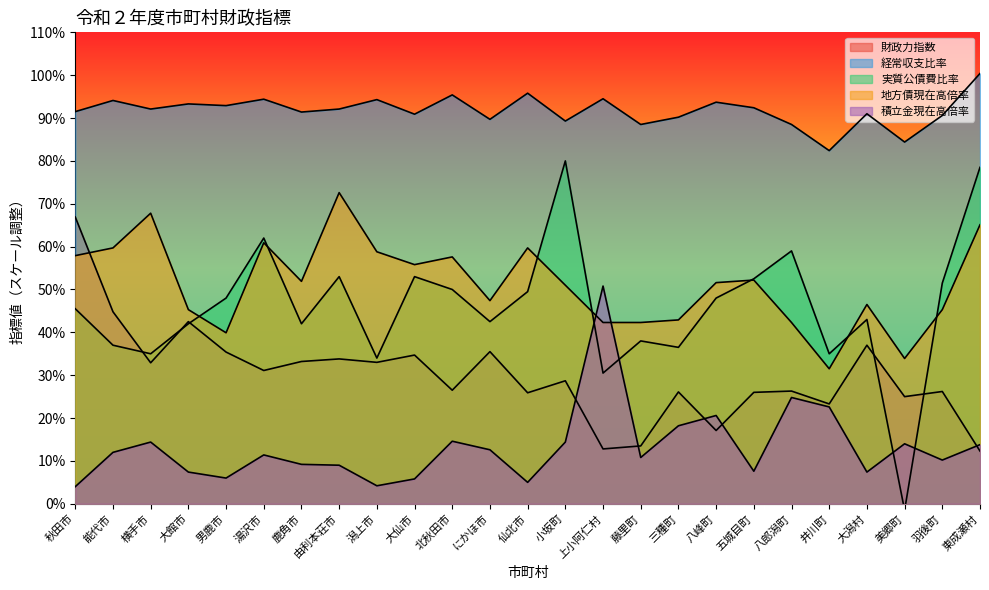

True or false: 経常収支比率 has more than 2 points higher than both neighbors.

True